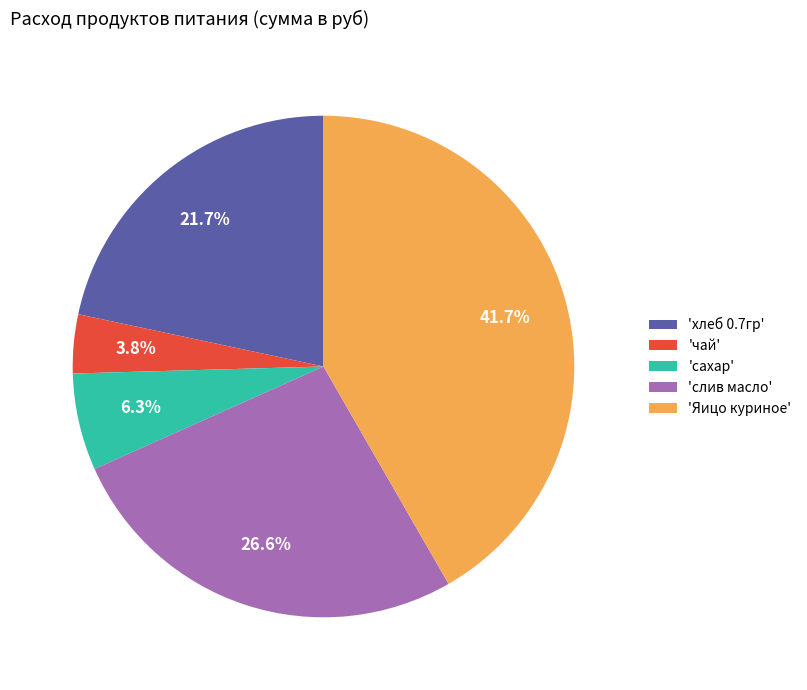

Is there any slice that represents more than half of the pie?

No